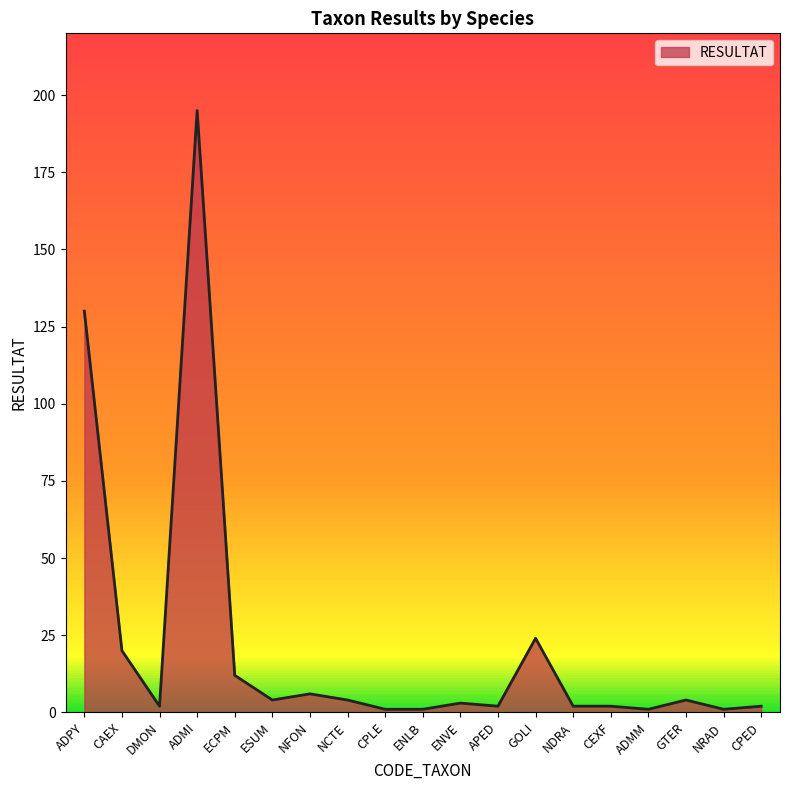

The value at GOLI is 35. True or false?

False